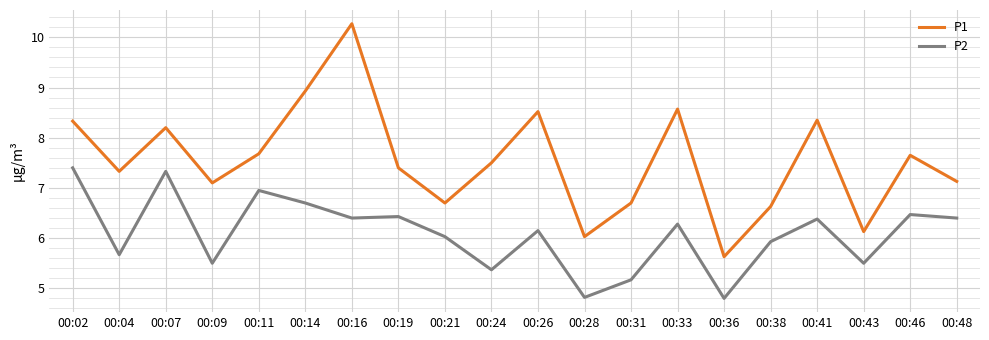

How many lines are shown in the chart?

2